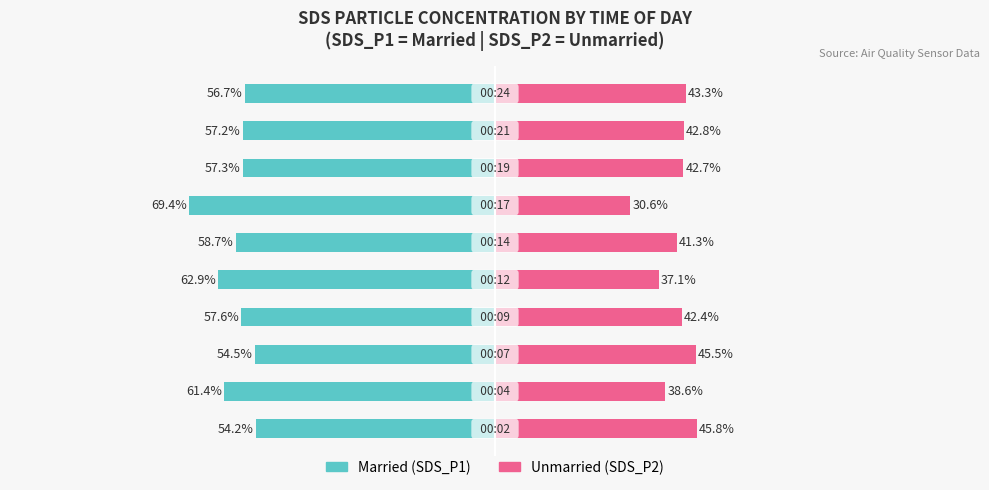

What is the difference between the second highest and minimum values in the Unmarried series?

14.9